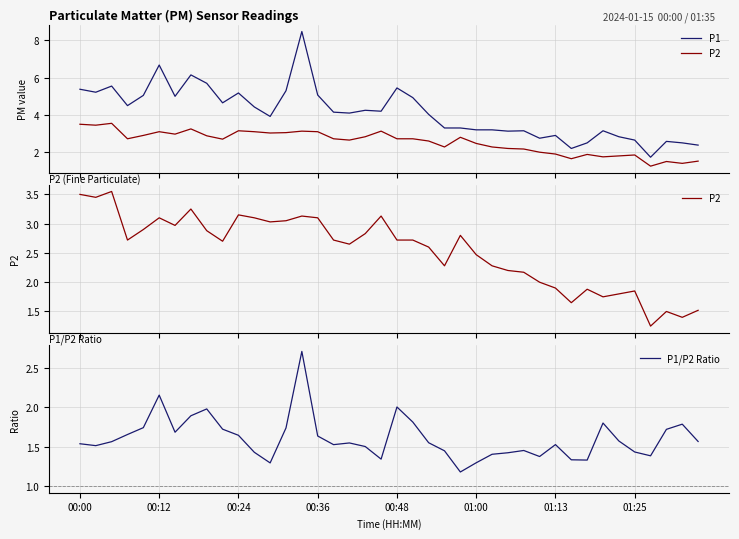

What is the value of the P1/P2 Ratio point at the 2nd from the left?

1.5